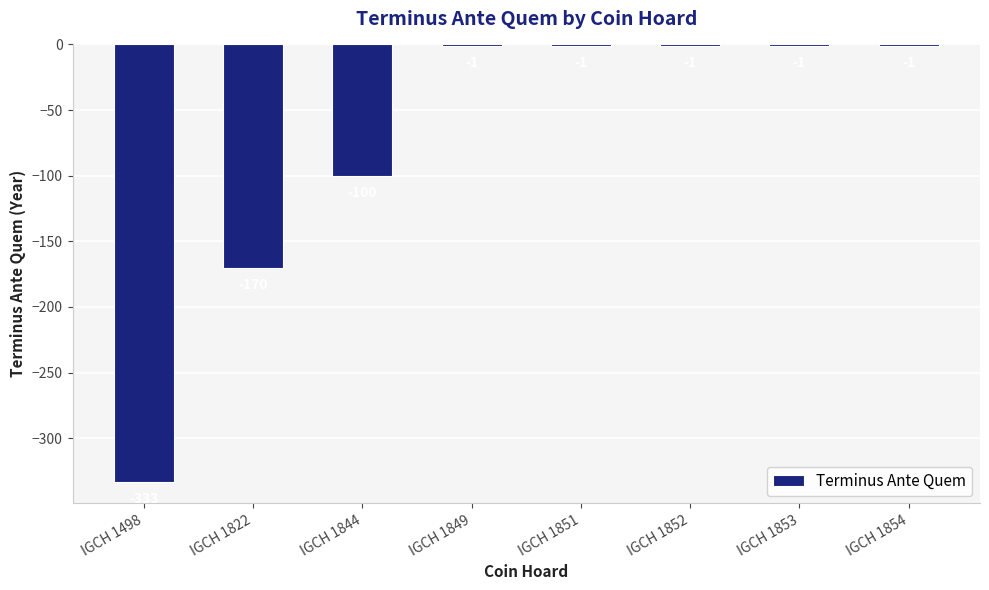

What is the change in value from IGCH 1822 to IGCH 1849?

+169